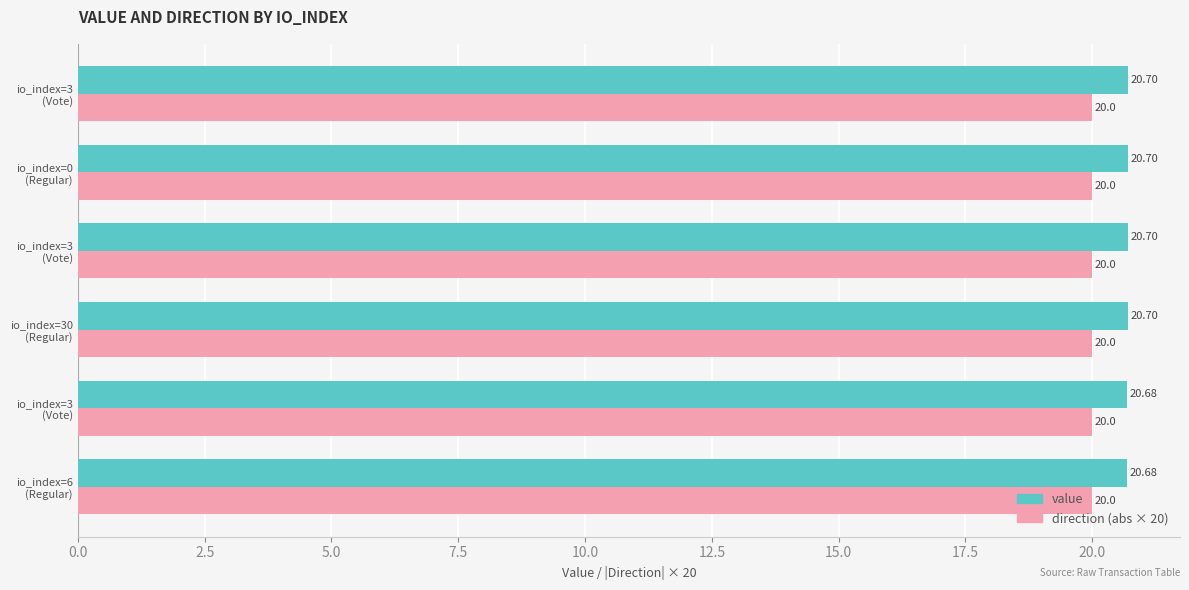

How many distinct data groups are displayed?

2